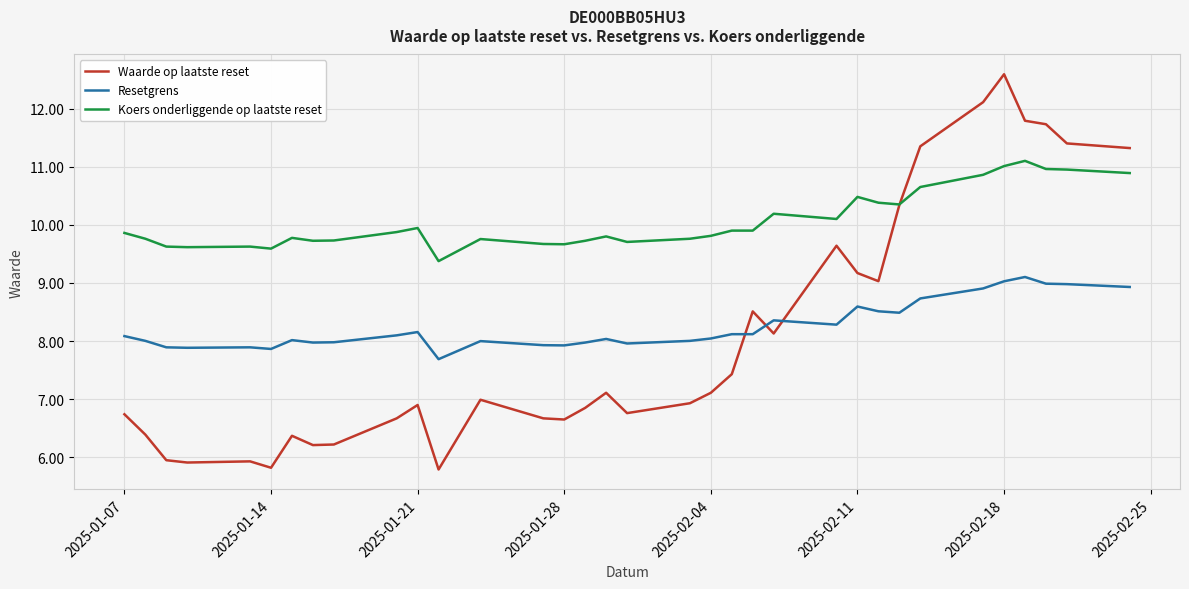

What is the highest value of the Koers onderliggende op laatste reset series?

11.1